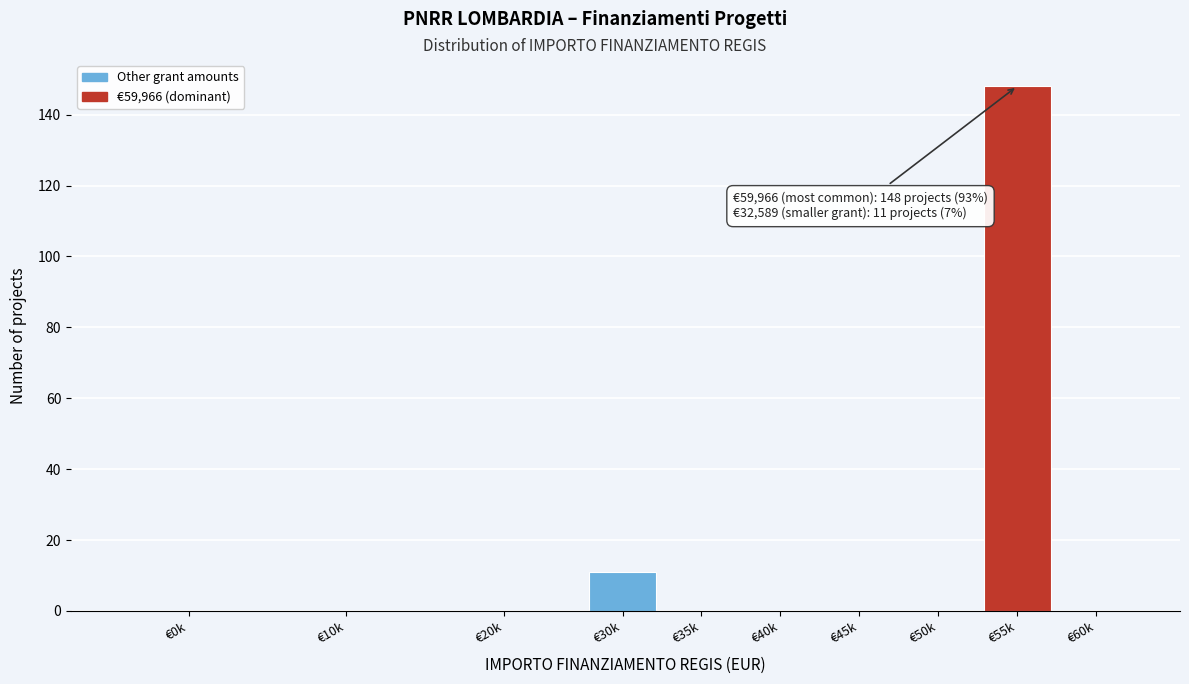

Reading left to right, transcribe all the data shown in this chart.

€0k=0	€10k=0	€20k=0	€30k=11	€35k=0	€40k=0	€45k=0	€50k=0	€55k=148	€60k=0